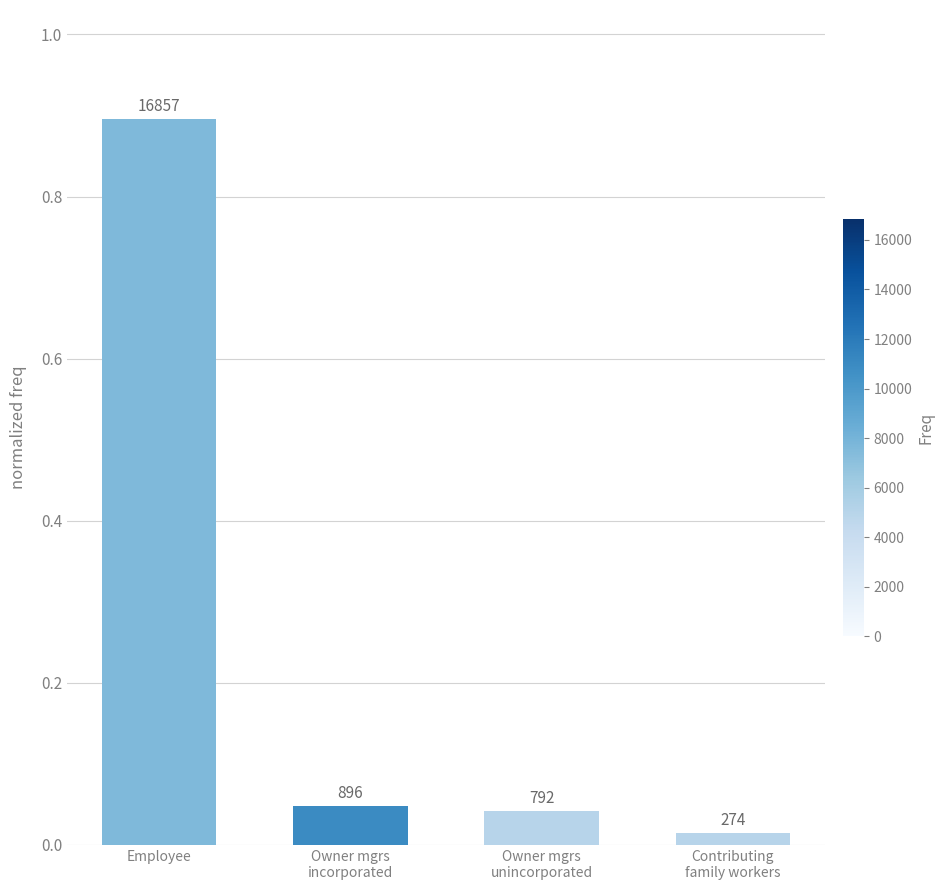

Rank the categories by value from lowest to highest.

Contributing
family workers, Owner mgrs
unincorporated, Owner mgrs
incorporated, Employee